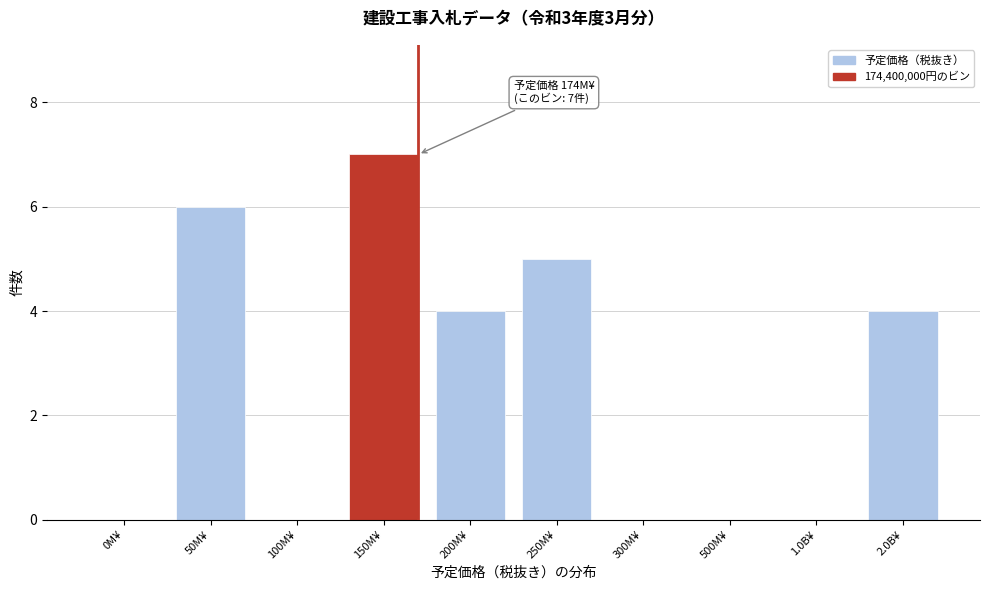

Reading left to right, what are all the values shown in this chart?

0M¥=0	50M¥=6	100M¥=0	150M¥=7	200M¥=4	250M¥=5	300M¥=0	500M¥=0	1.0B¥=0	2.0B¥=4